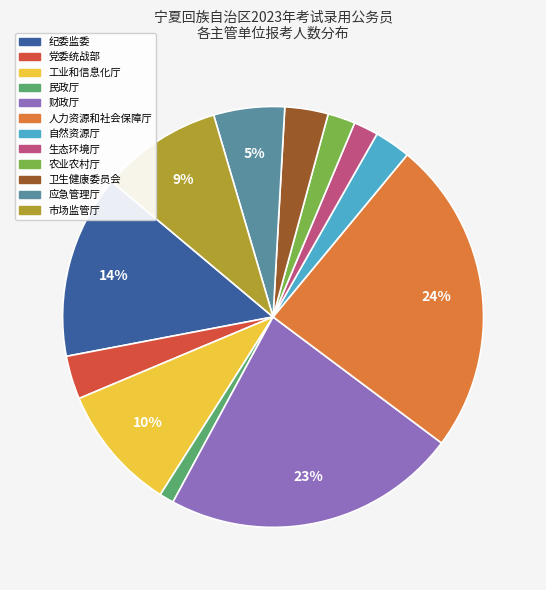

Does any single category account for the majority?

No